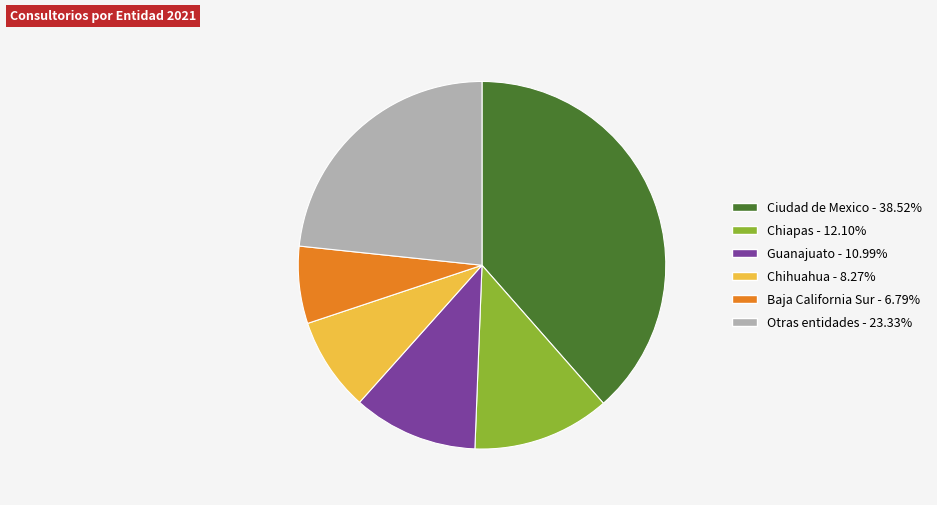

Is there any slice that represents more than half of the pie?

No